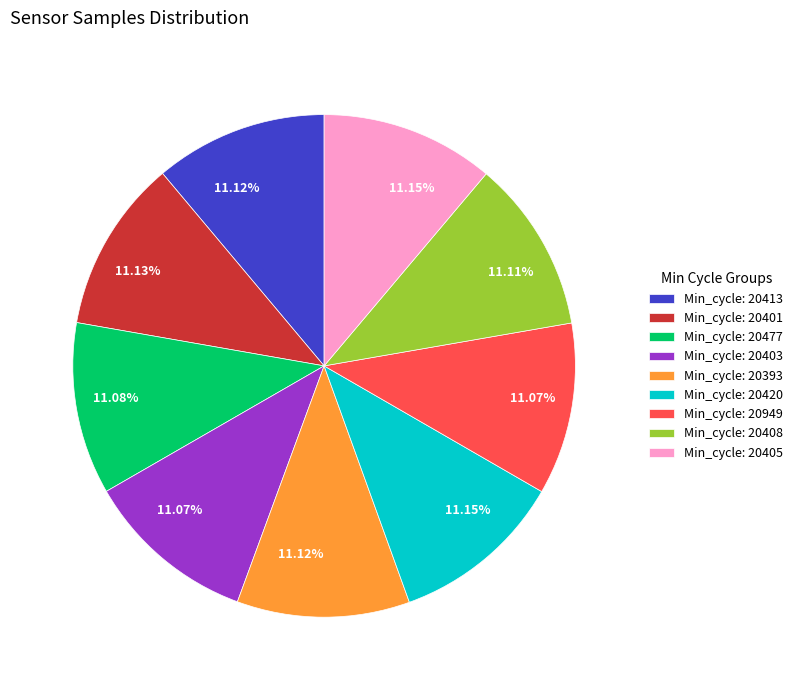

What is the ratio of the value at Min_cycle: 20401 to the value at Min_cycle: 20405?

1.0